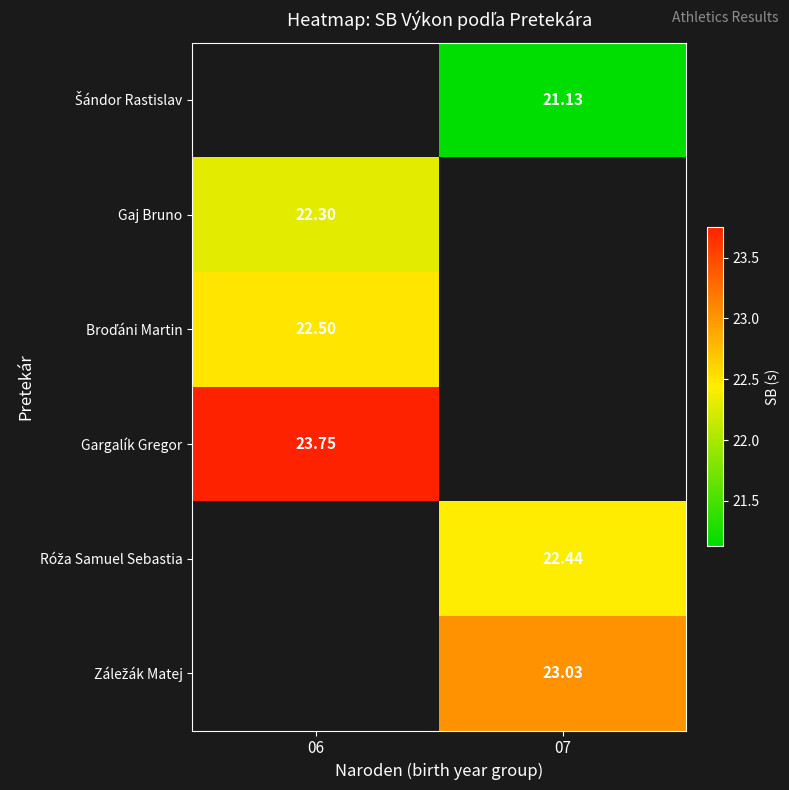

Which category has the lowest value across all series?

07